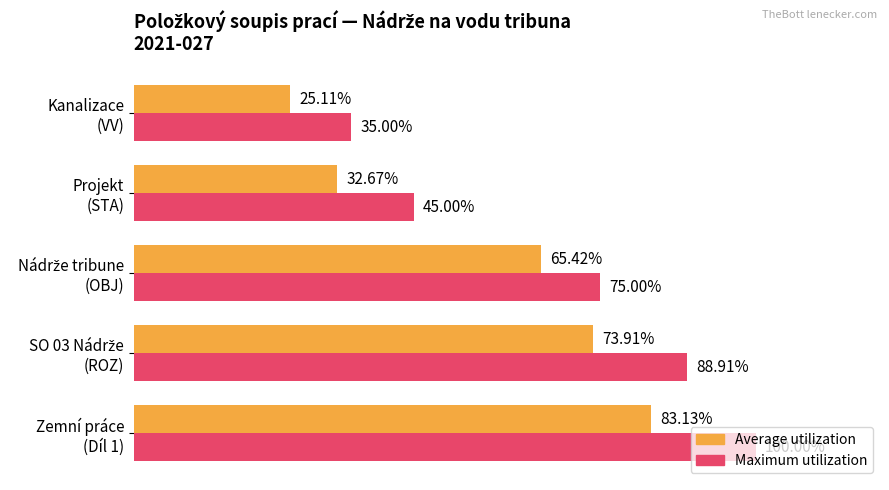

List the series in order of their overall mean, highest first.

Maximum utilization, Average utilization